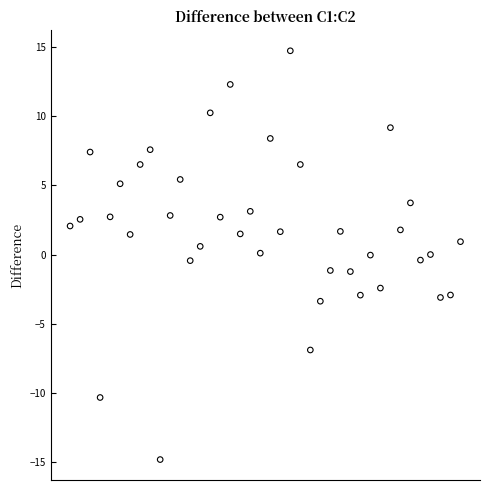

What is the range of Y values (max minus min)?

29.5